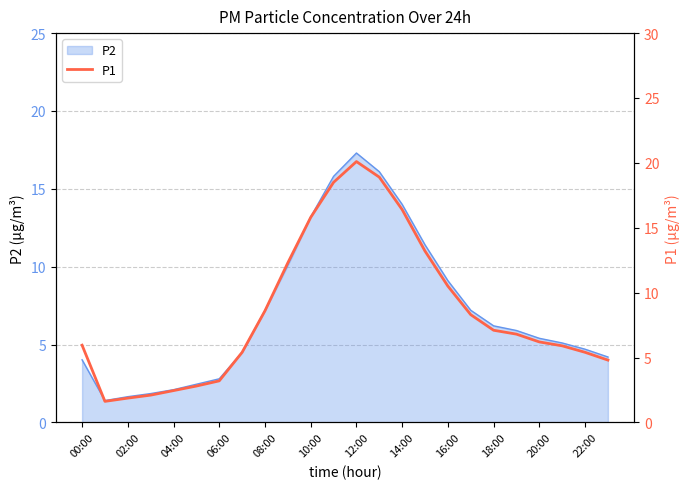

What is the minimum value for P2?

1.4